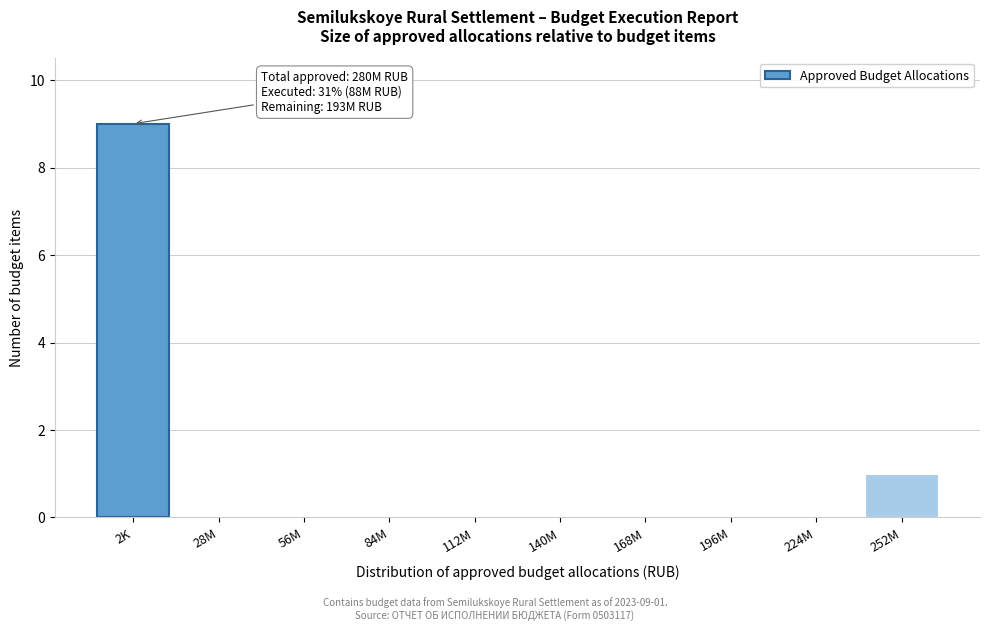

Reading right to left, what are all the values shown in this chart?

252M=1	224M=0	196M=0	168M=0	140M=0	112M=0	84M=0	56M=0	28M=0	2K=9